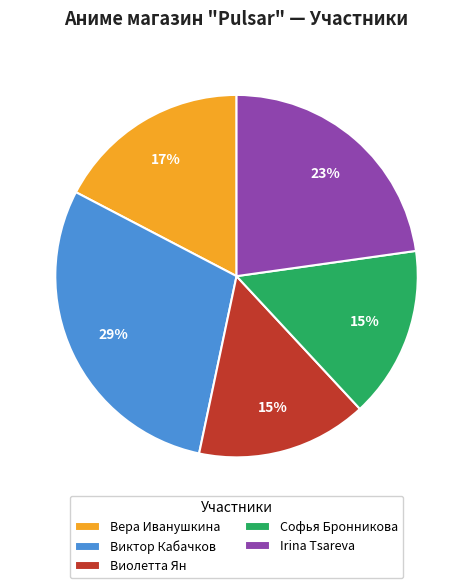

The Irina Tsareva slice represents 23% of the pie. True or false?

True